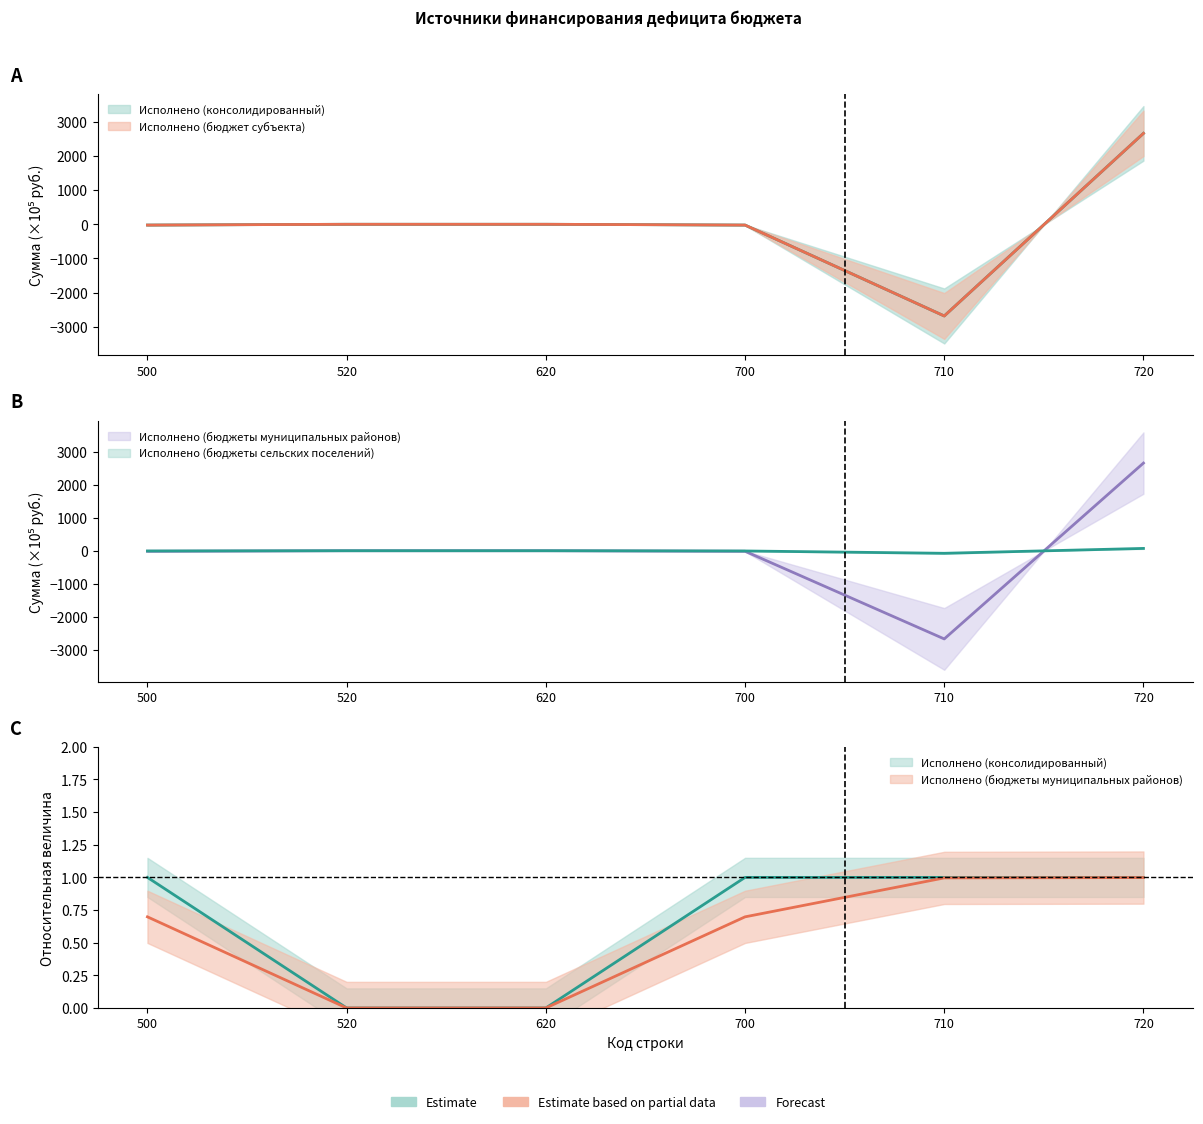

What is the value of the Исполнено (бюджеты муниципальных районов) point at the 4th from the left?

-16.0